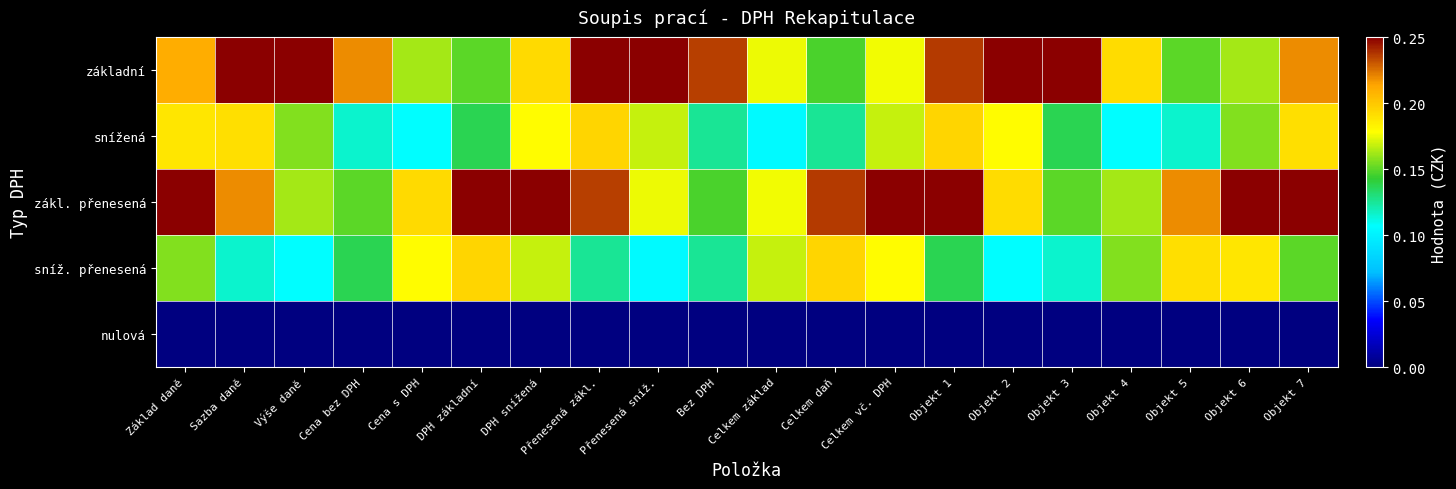

Rank the series by their maximum value, from lowest to highest.

nulová, snížená, sníž. přenesená, základní, zákl. přenesená